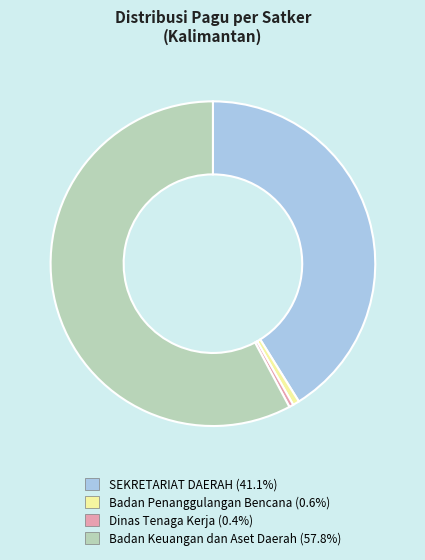

Does any single category account for the majority?

Yes